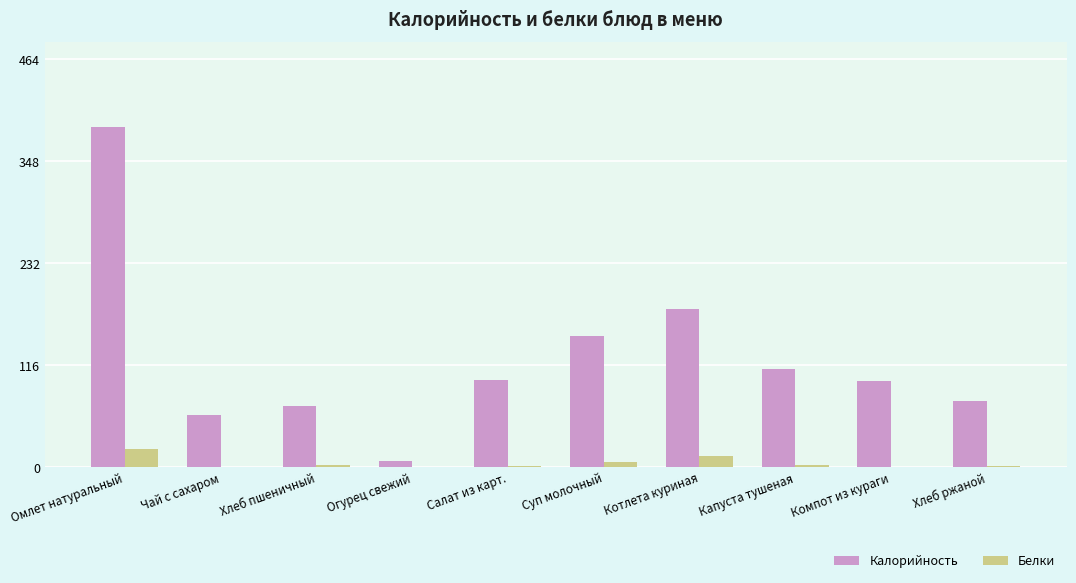

Are the bars horizontal?

No